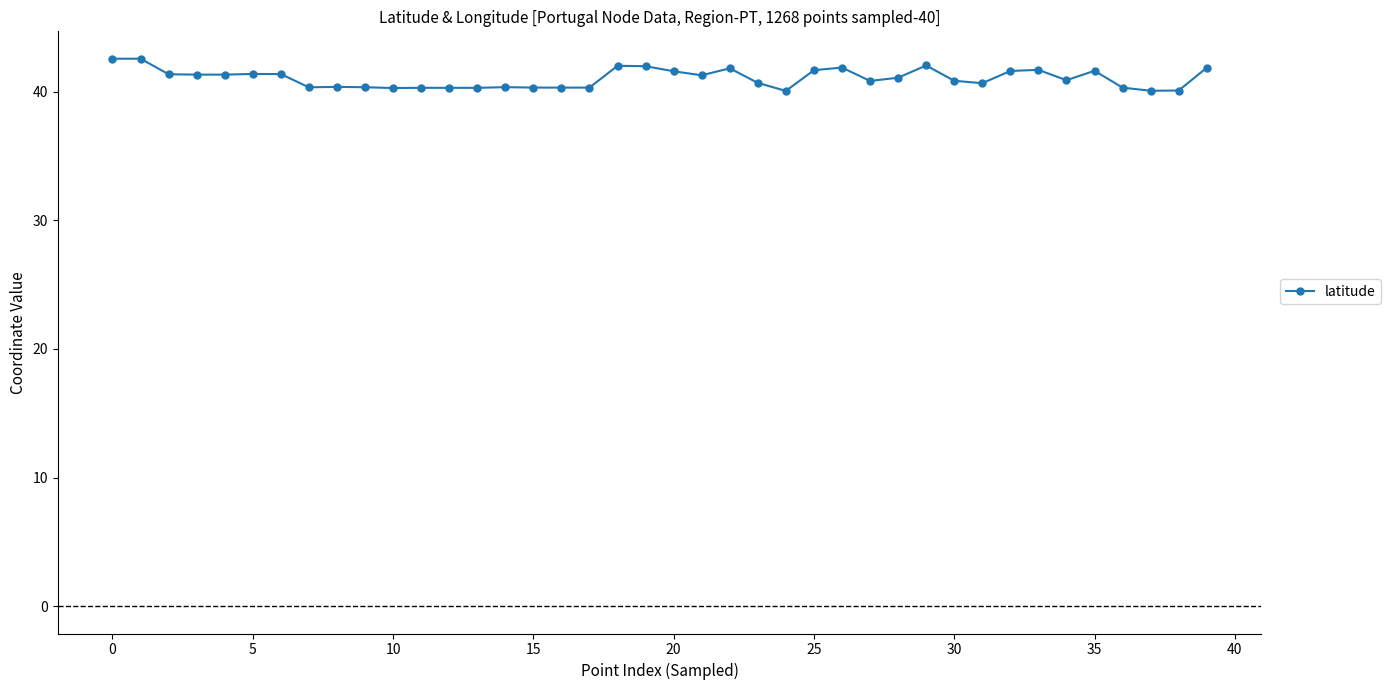

What is the maximum value shown in the chart?

42.6